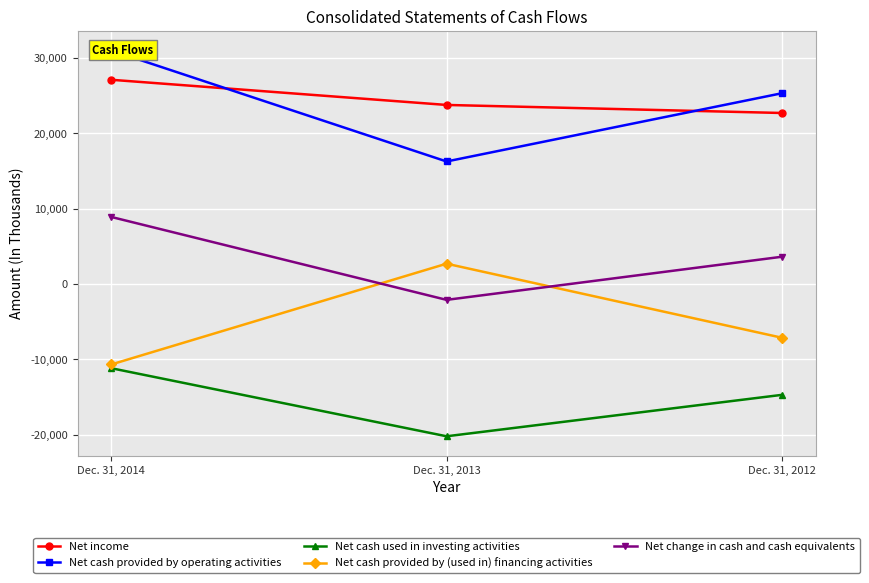

How many values in the Net cash used in investing activities series are below -14720?

1